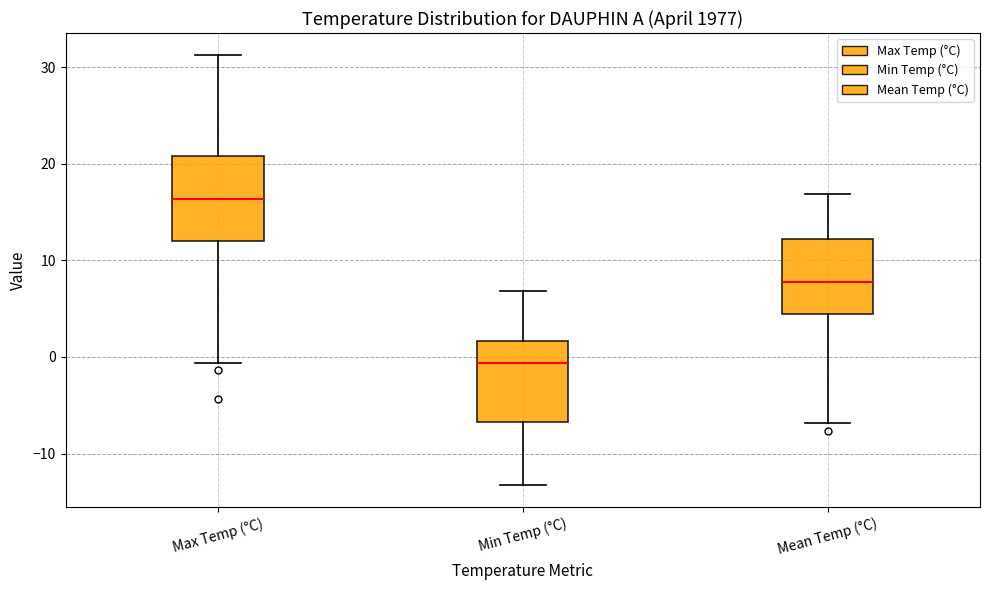

Which box's median line is the lowest?

Min Temp (°C)